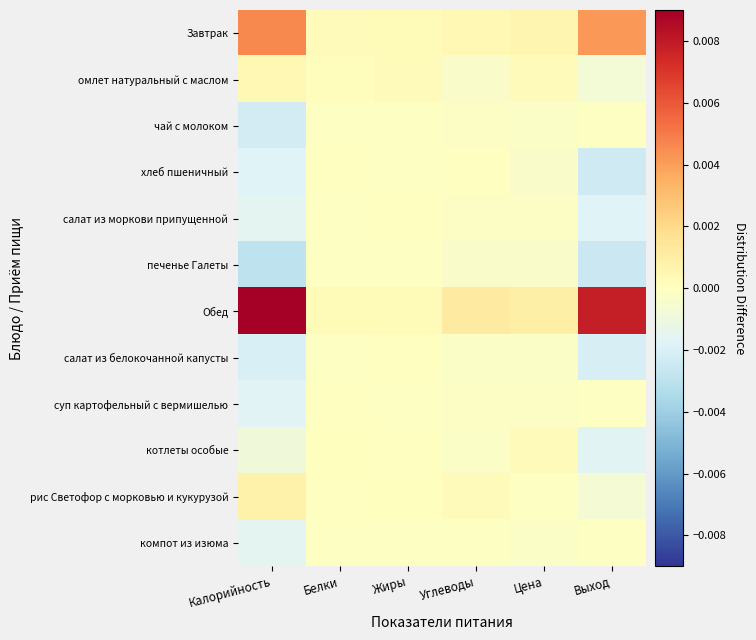

List the series in order of their peak value, lowest first.

печенье Галеты, компот из изюма, чай с молоком, суп картофельный с вермишелью, хлеб пшеничный, салат из белокочанной капусты, салат из моркови припущенной, котлеты особые, омлет натуральный с маслом, рис Светофор с морковью и кукурузой, Завтрак, Обед